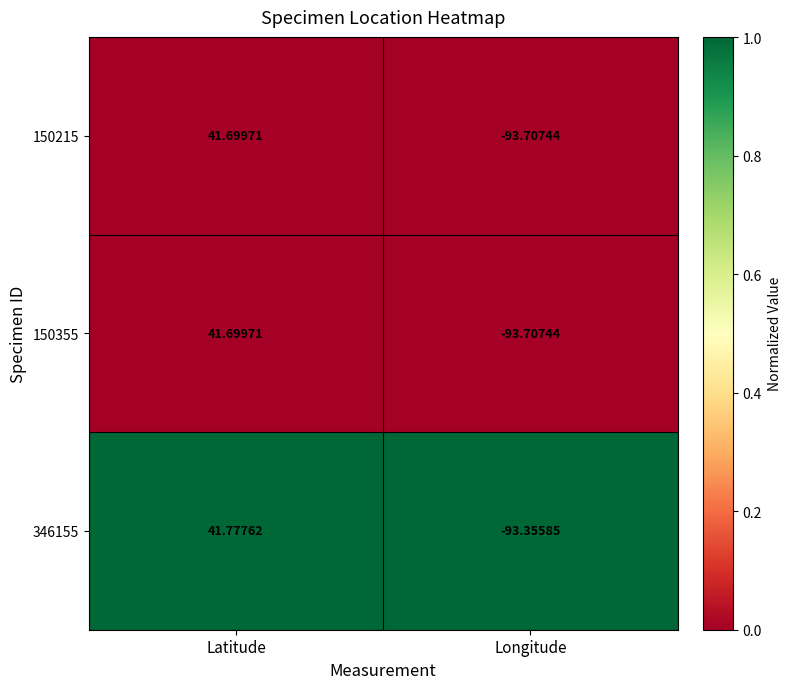

Which category has the highest value across all series?

Latitude